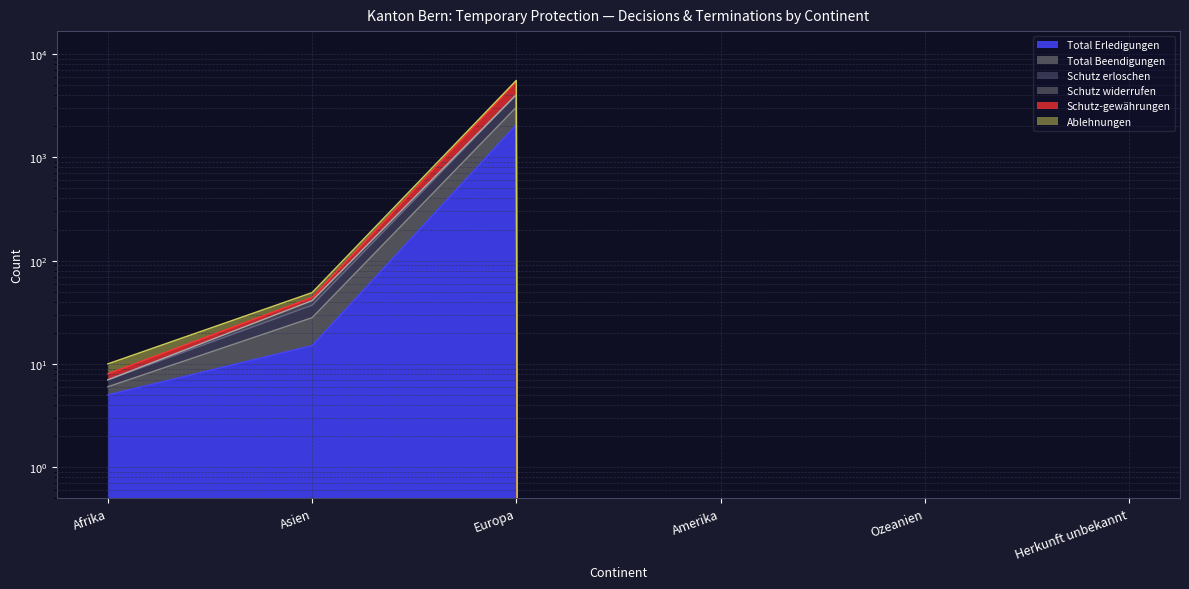

True or false: Schutz erloschen has a value of 37 at Asien.

True